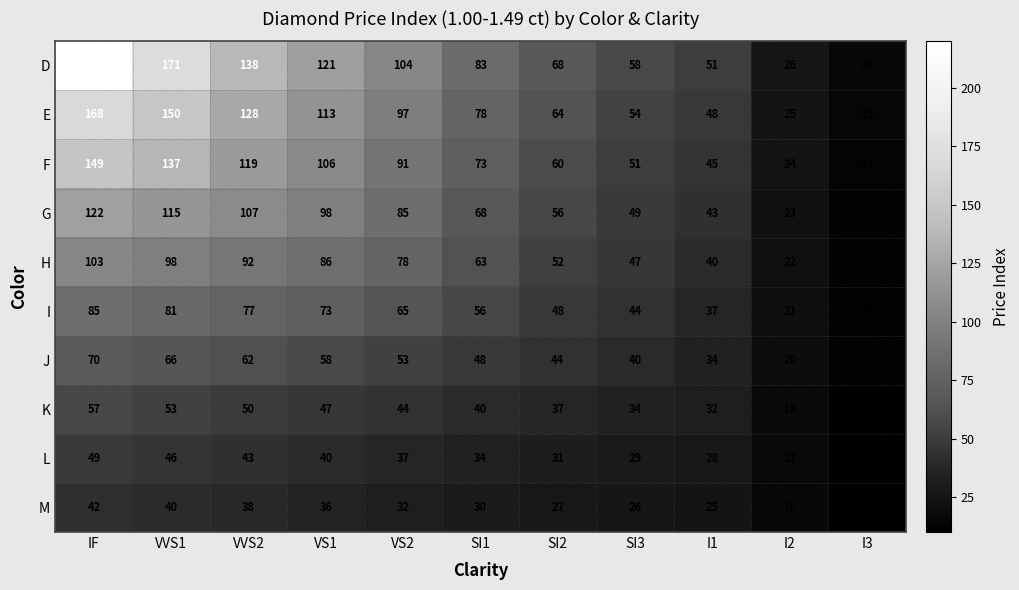

Rank the series at SI2 from highest to lowest value.

D, E, F, G, H, I, J, K, L, M